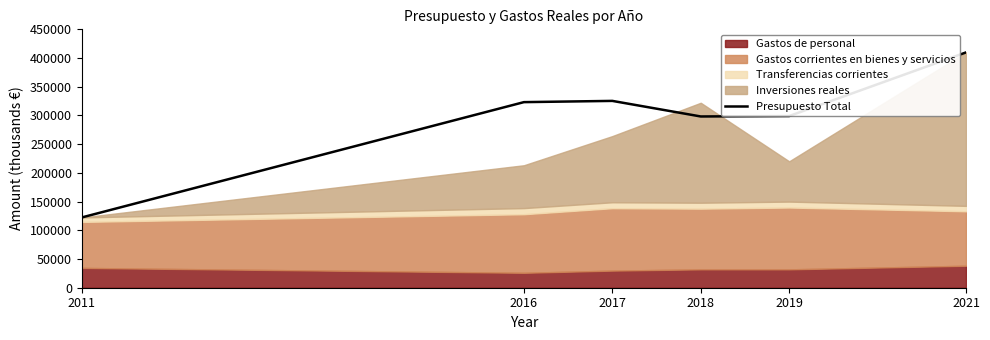

Read the value at 2011.

122421.0